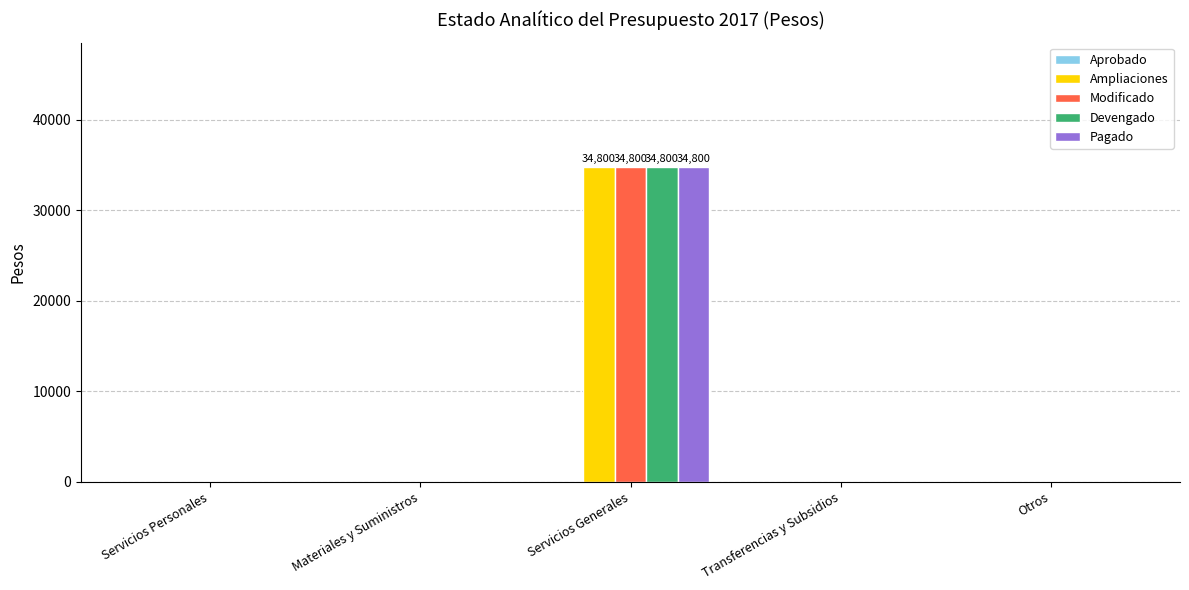

Are the bars horizontal?

No